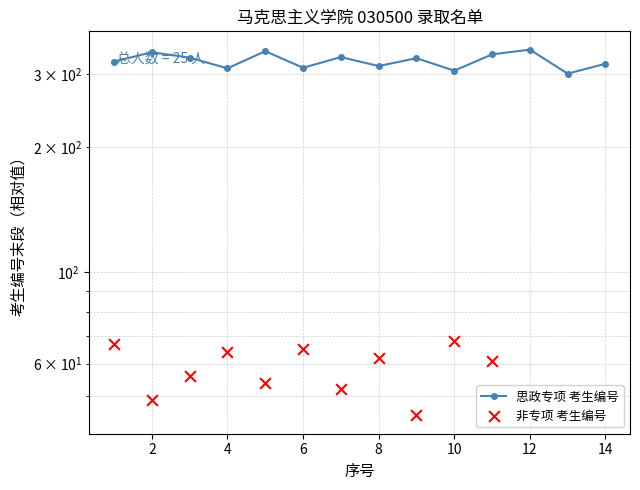

What is the change in value from 2 to 6?

+16